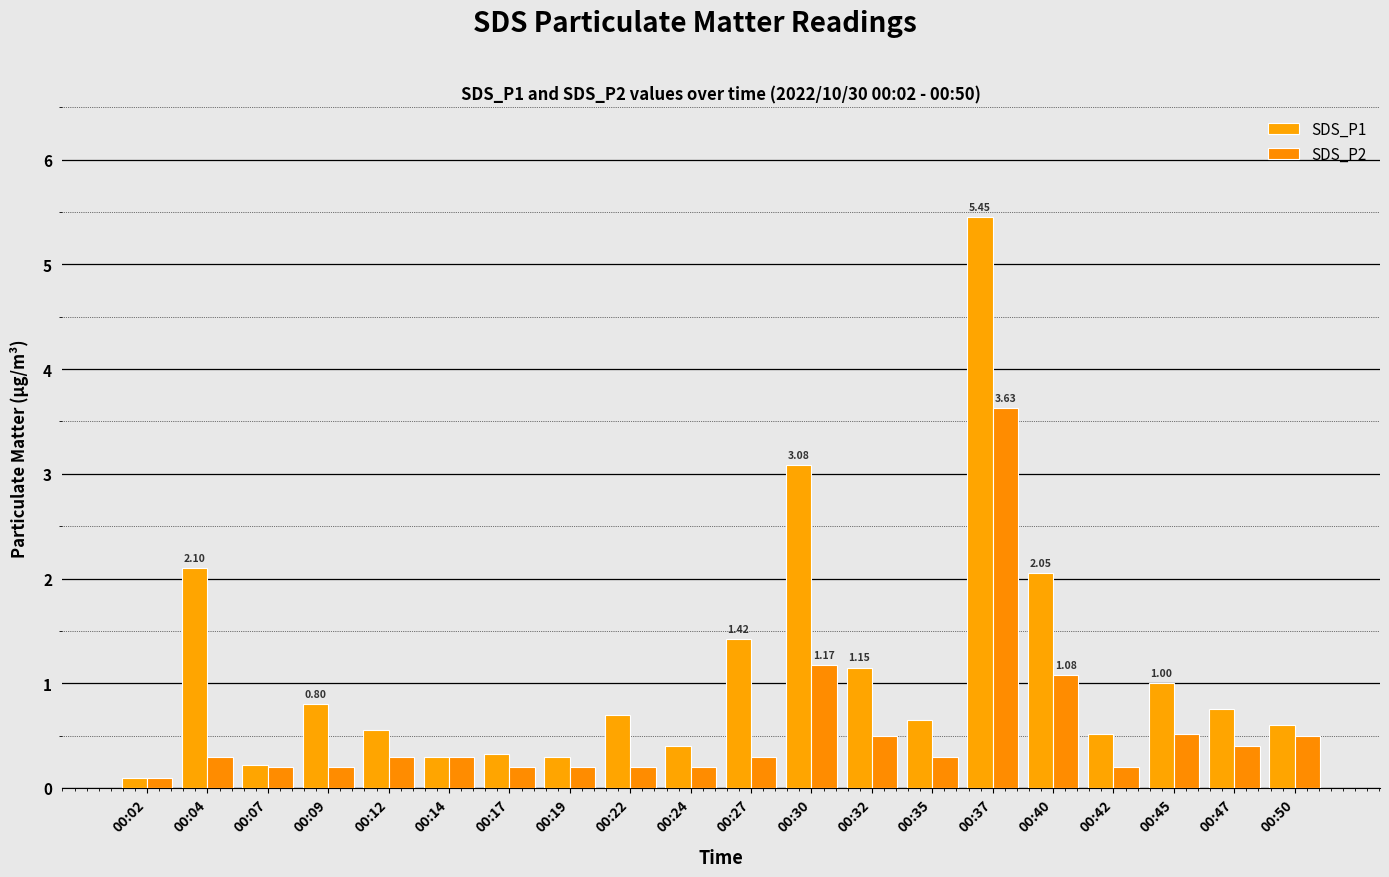

What value does the SDS_P1 series have at 00:07?

0.2